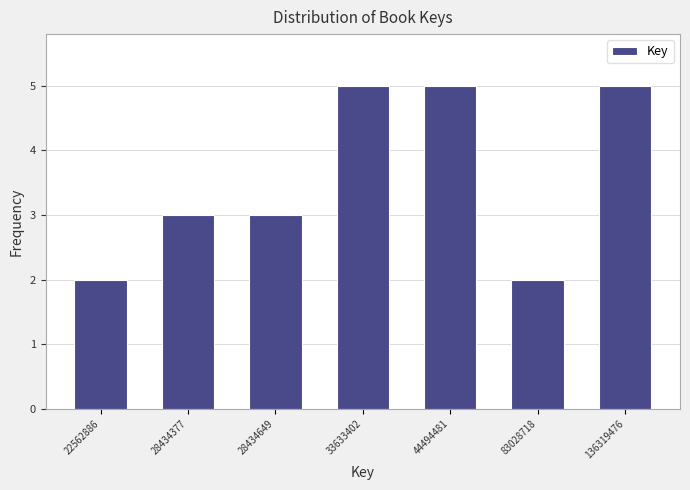

Reading left to right, what are all the values shown in this chart?

22562886=2	28434377=3	28434649=3	33633402=5	44494481=5	83028718=2	136319476=5